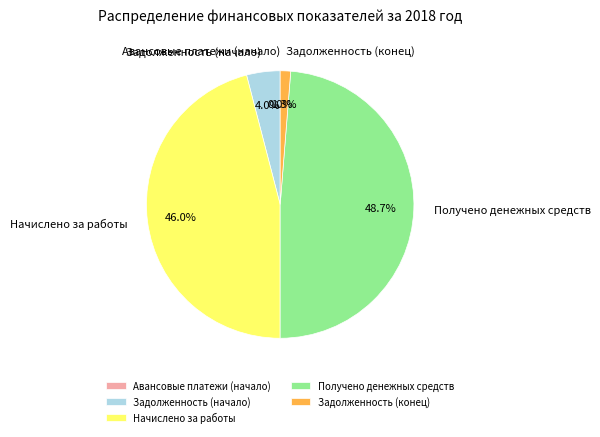

Between Задолженность (конец) and Получено денежных средств, which is larger?

Получено денежных средств